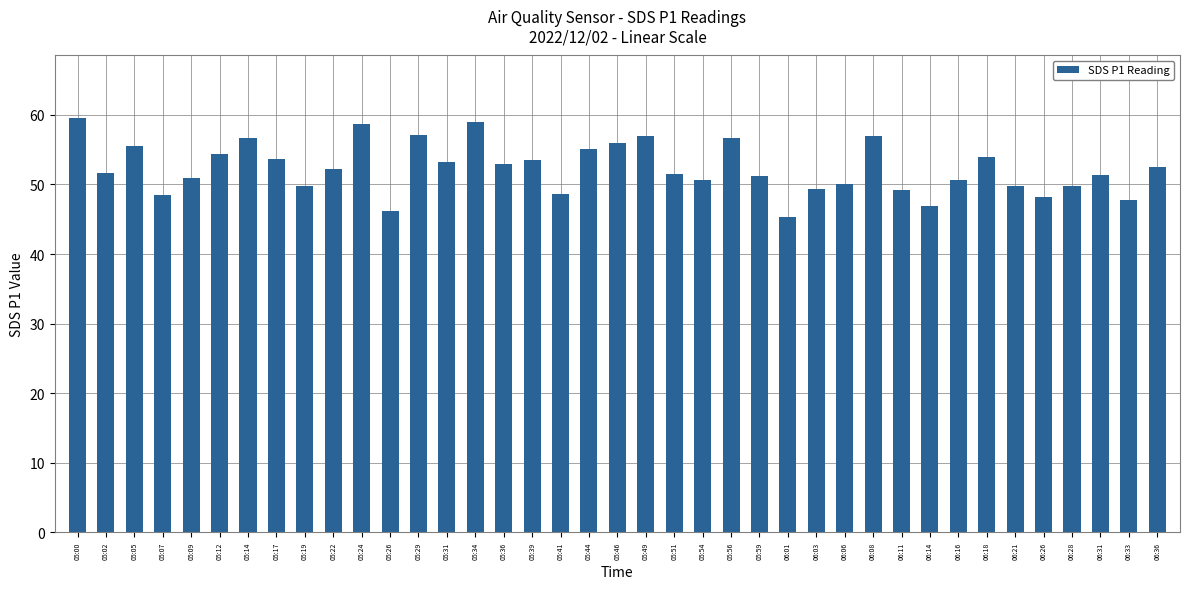

What is the difference between the second highest and second lowest values?

12.9